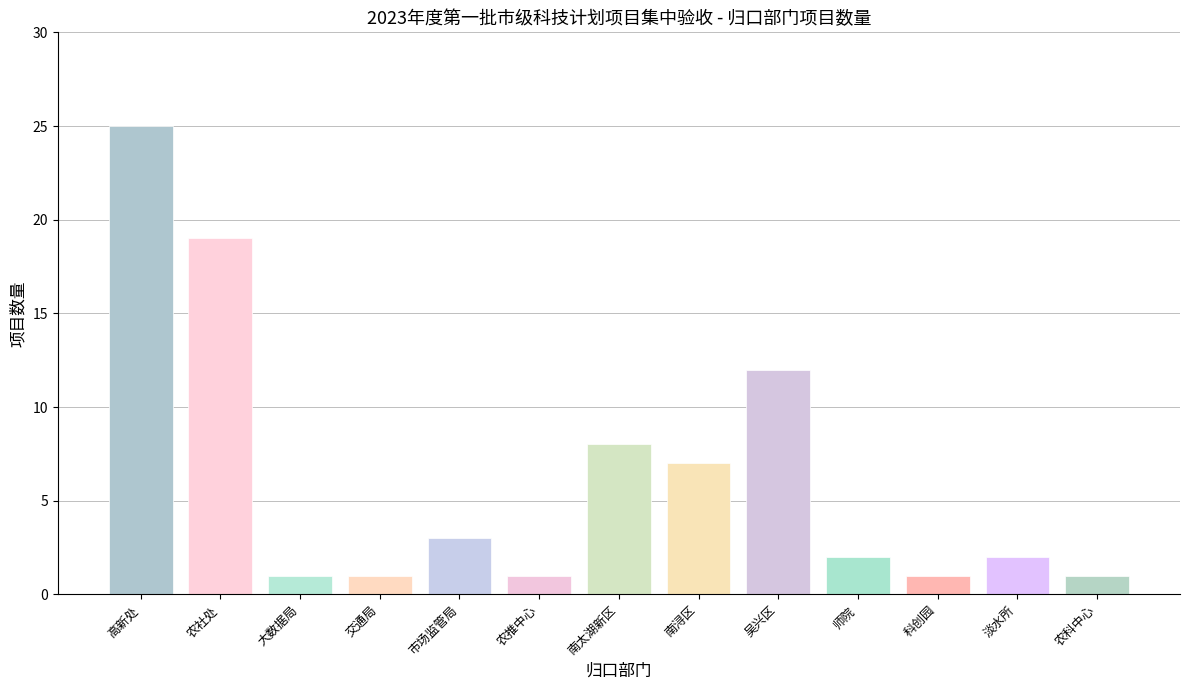

At which label does the data first exceed 2?

高新处